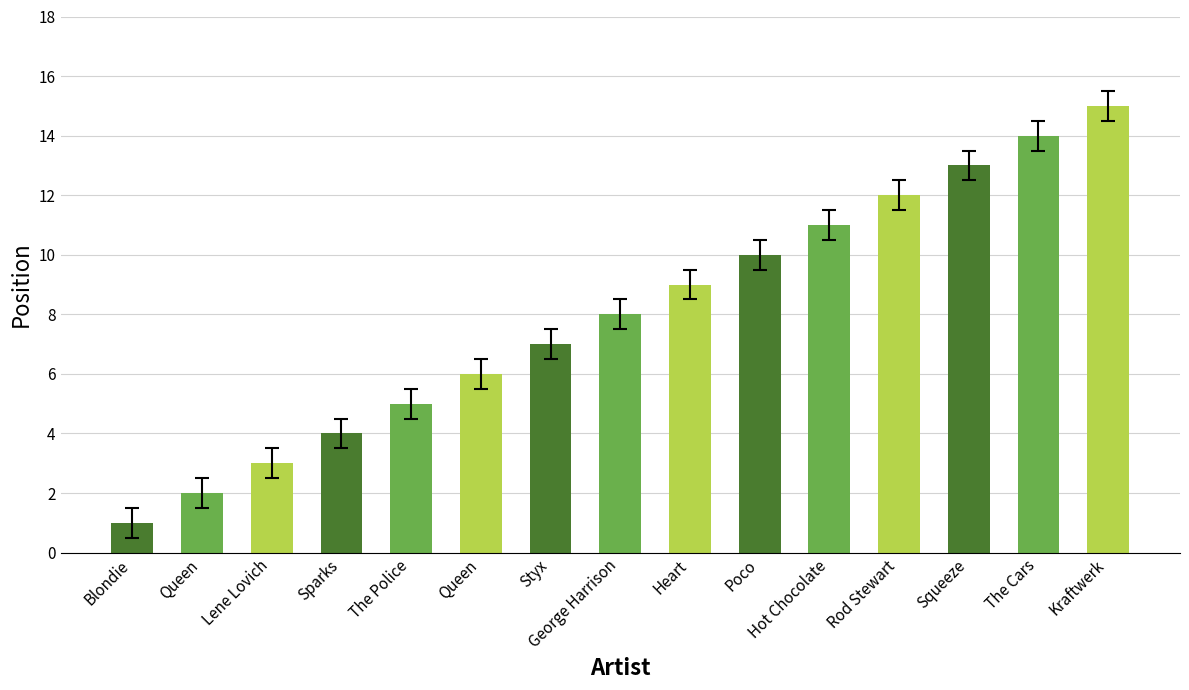

How many bars are there in total?

15